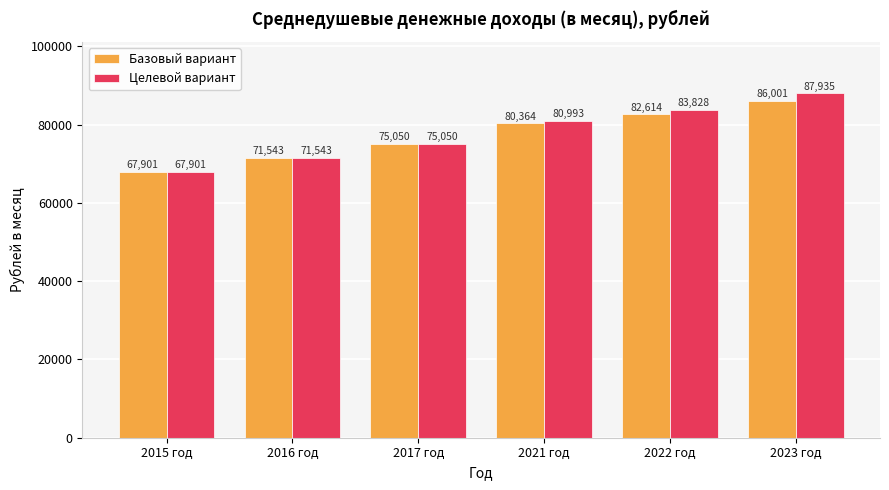

What is the sum of the Базовый вариант values at 2017 год and 2015 год?

142951.0